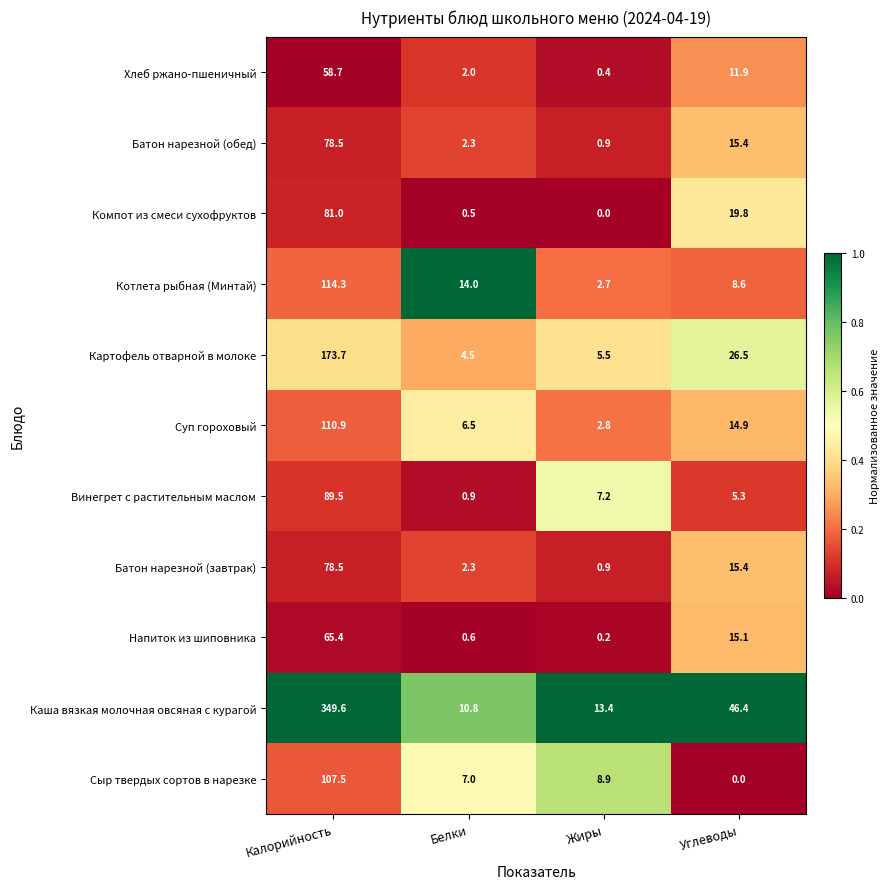

Is it true that Сыр твердых сортов в нарезке equals 1.8 at Жиры?

False